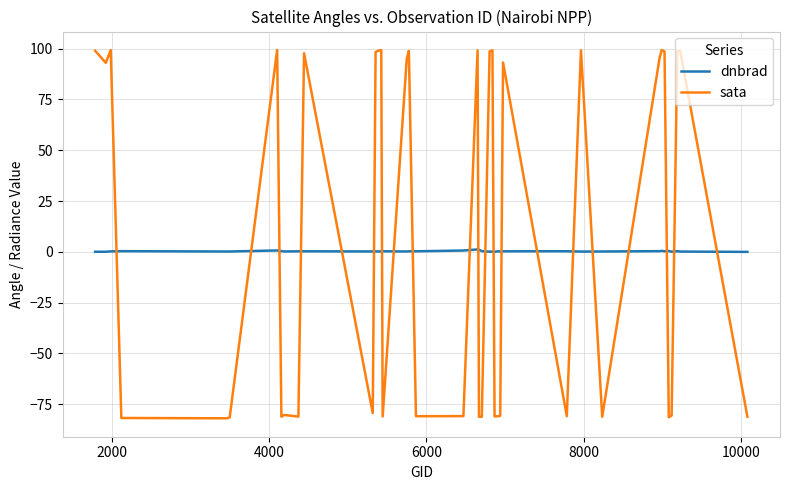

Which series has the largest total across all categories?

sata